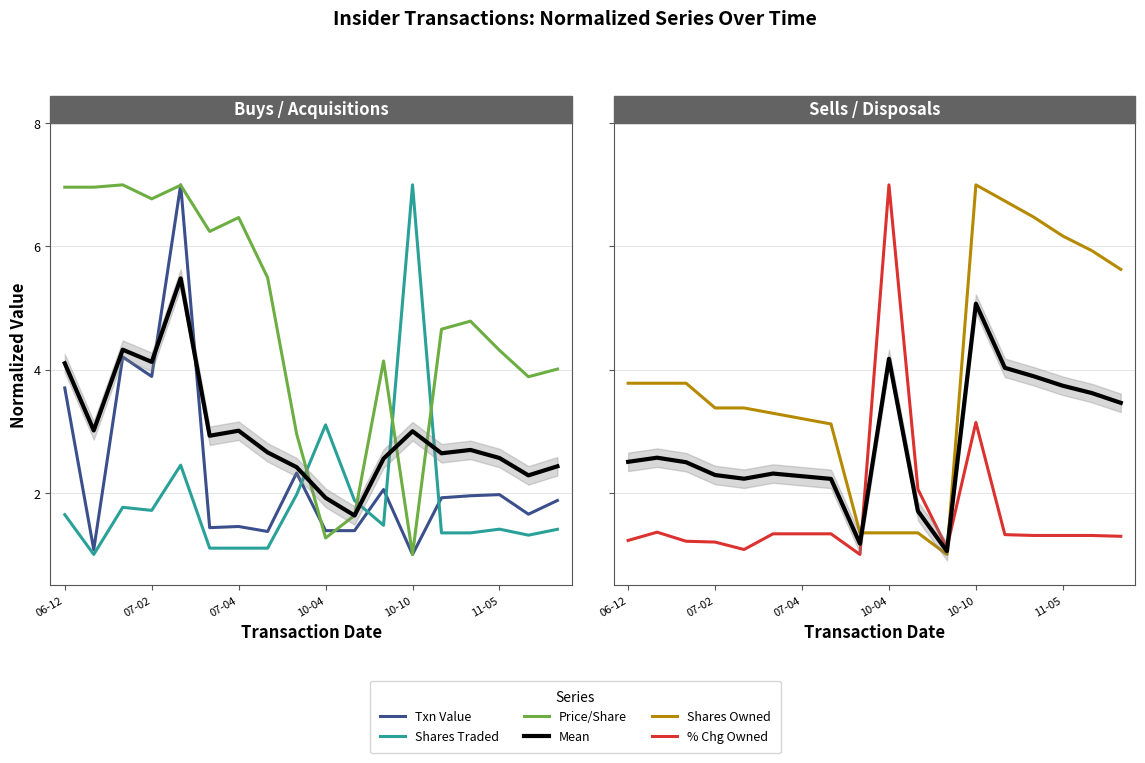

At 7, list the series in order from largest to smallest.

transactionPricePerShare, sharesOwnedFollowingTransaction, Mean, transactionValue, pctchgSharesOwned, transactionShares